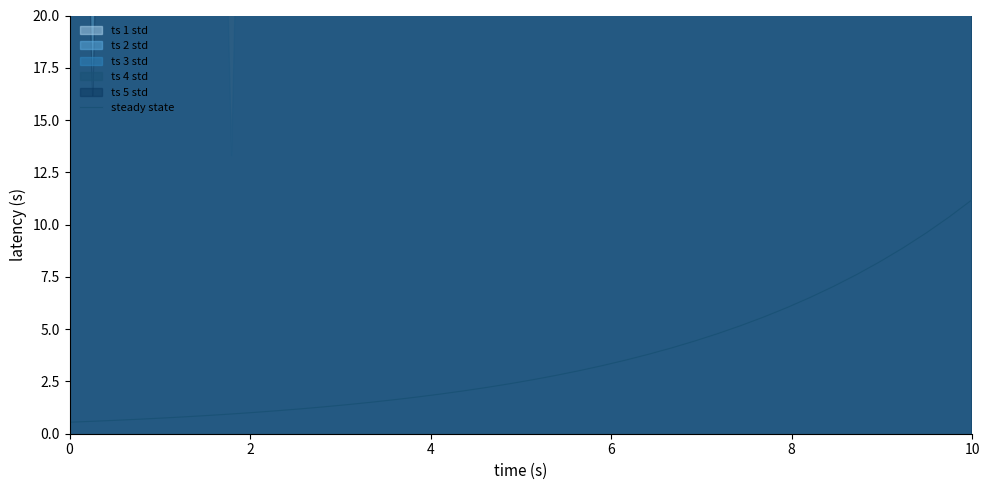

Does the chart have visible grid lines?

No